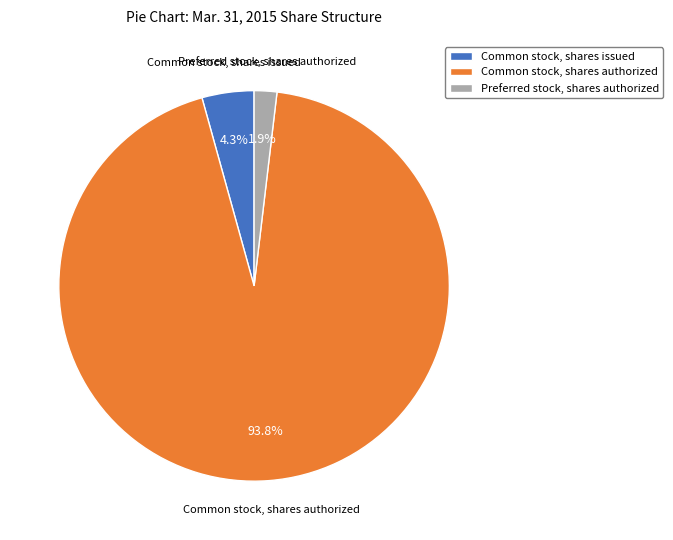

Which has a higher value, Common stock, shares authorized or Common stock, shares issued?

Common stock, shares authorized